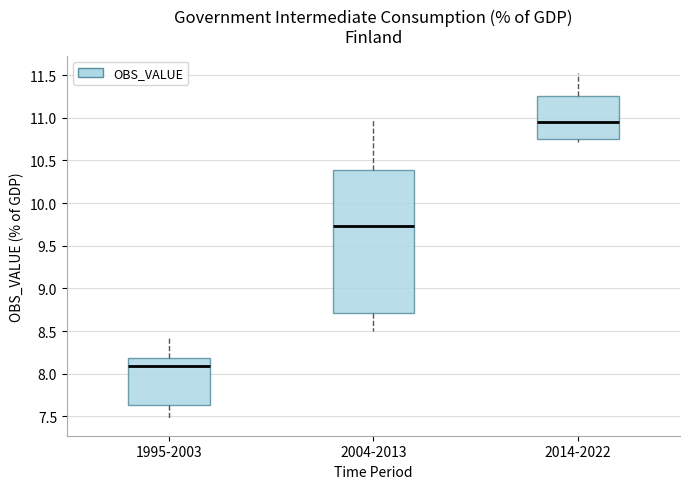

Where does the upper whisker of the box for 2004-2013 end on the y-axis? The values are not printed on the chart, so give them approximately, as read against the axis.

11.00